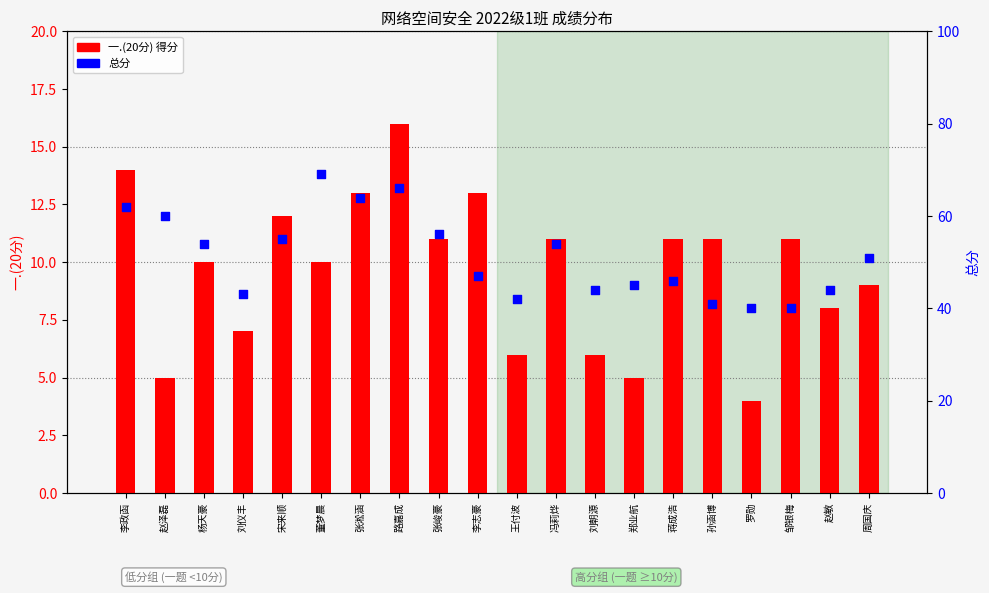

Which series has the largest total across all categories?

总分